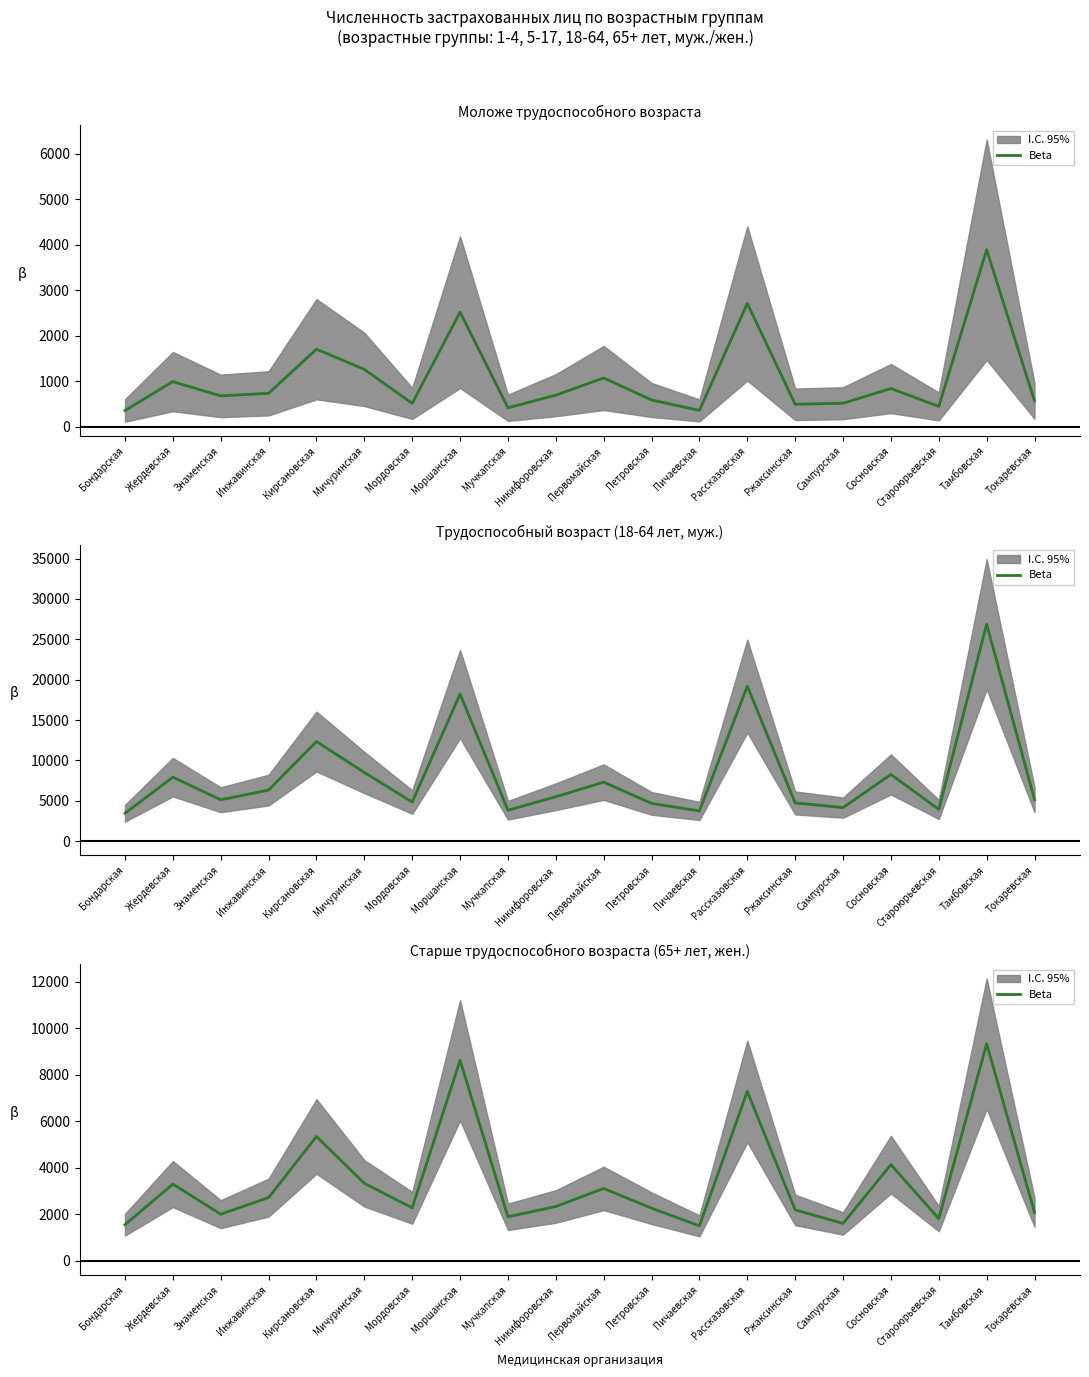

The value at Никифоровская is 2335. True or false?

True